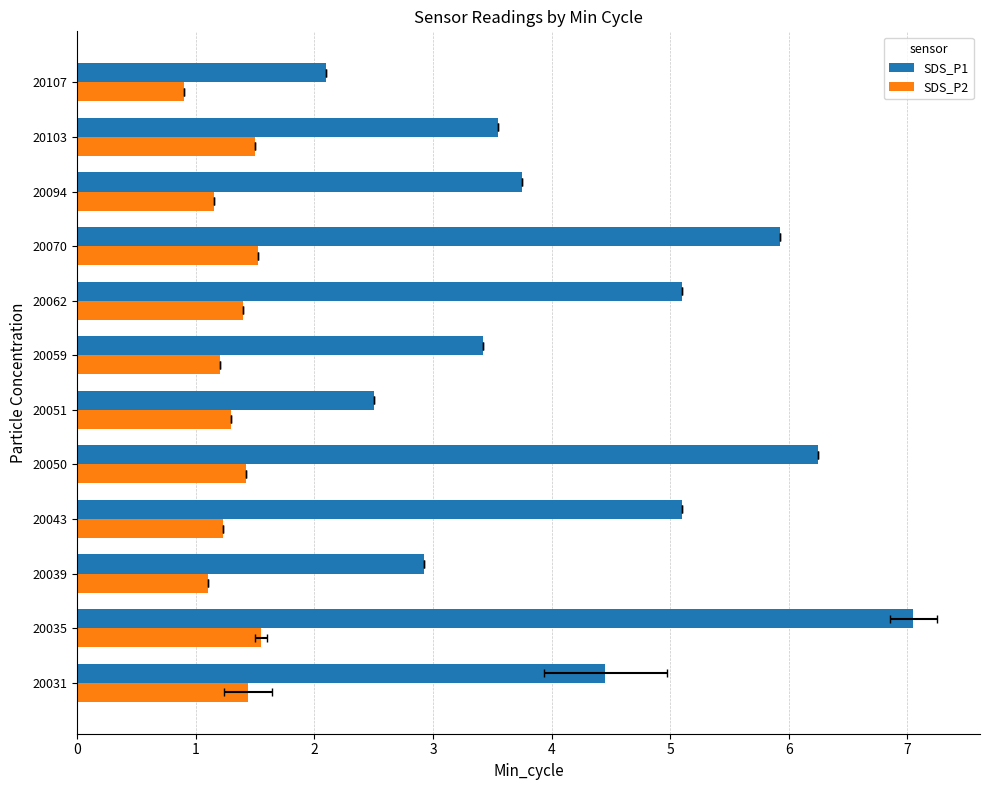

The SDS_P1 series shows 1.2 at 20107. True or false?

False